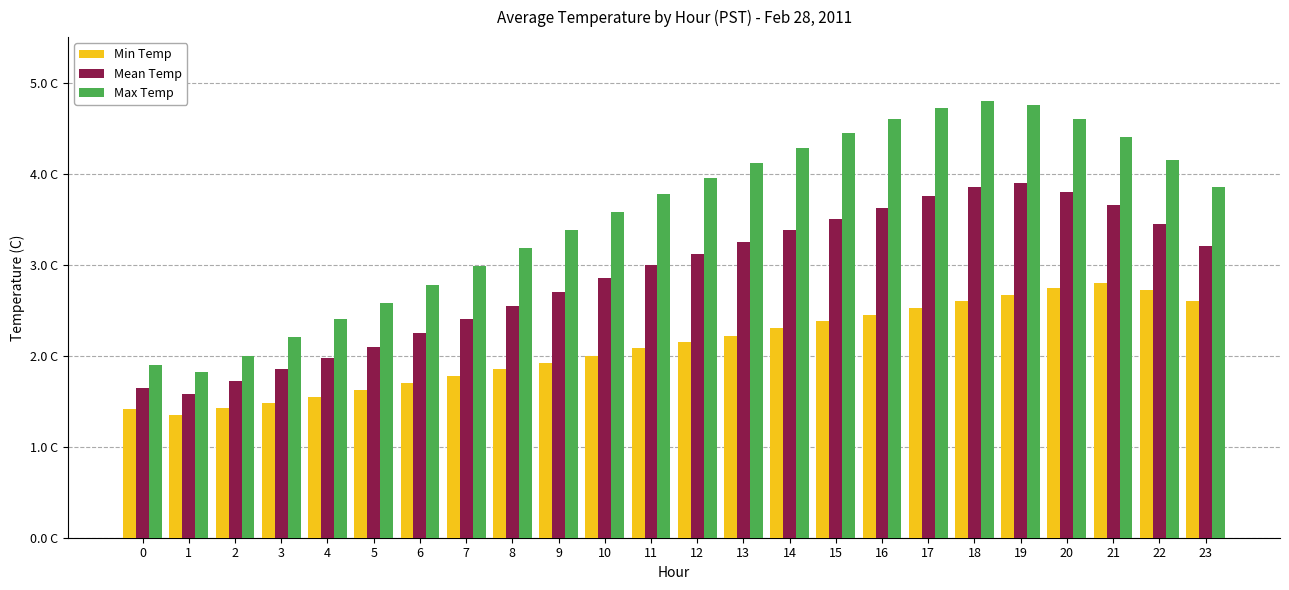

Reading left to right, what are all the values shown in this chart?

Min Temp: 1.4	1.4	1.4	1.5	1.6	1.6	1.7	1.8	1.9	1.9	2.0	2.1	2.1	2.2	2.3	2.4	2.5	2.5	2.6	2.7	2.7	2.8	2.7	2.6
Mean Temp: 1.6	1.6	1.7	1.9	2.0	2.1	2.2	2.4	2.5	2.7	2.9	3.0	3.1	3.2	3.4	3.5	3.6	3.8	3.9	3.9	3.8	3.6	3.5	3.2
Max Temp: 1.9	1.8	2.0	2.2	2.4	2.6	2.8	3.0	3.2	3.4	3.6	3.8	4.0	4.1	4.3	4.5	4.6	4.7	4.8	4.8	4.6	4.4	4.2	3.9